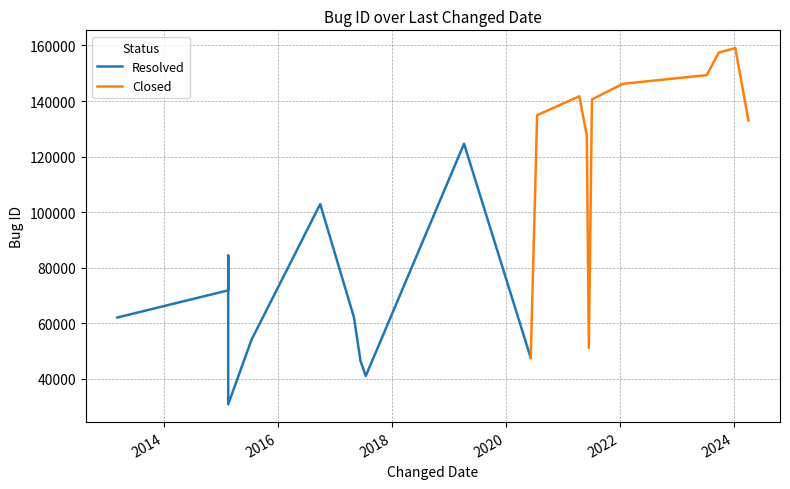

What is the maximum value for Closed?

159037